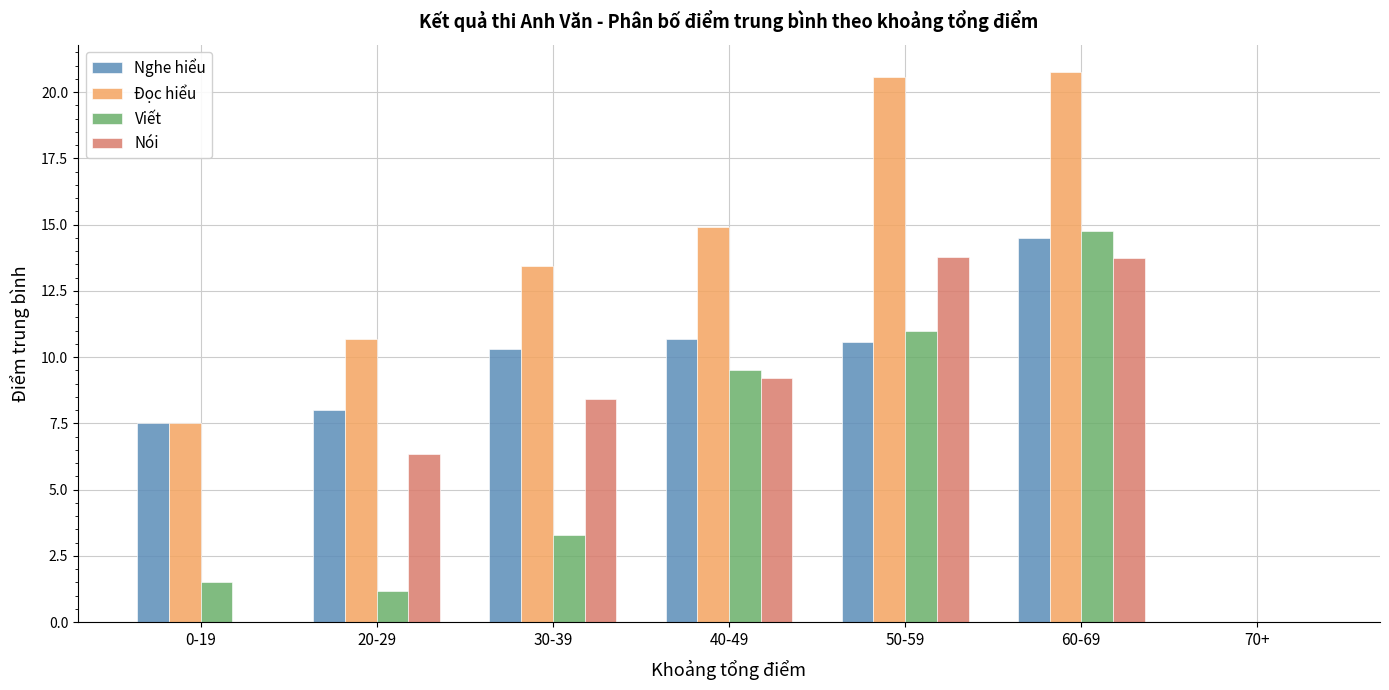

Between 40-49 and 70+, which series saw the biggest shift?

Đọc hiểu